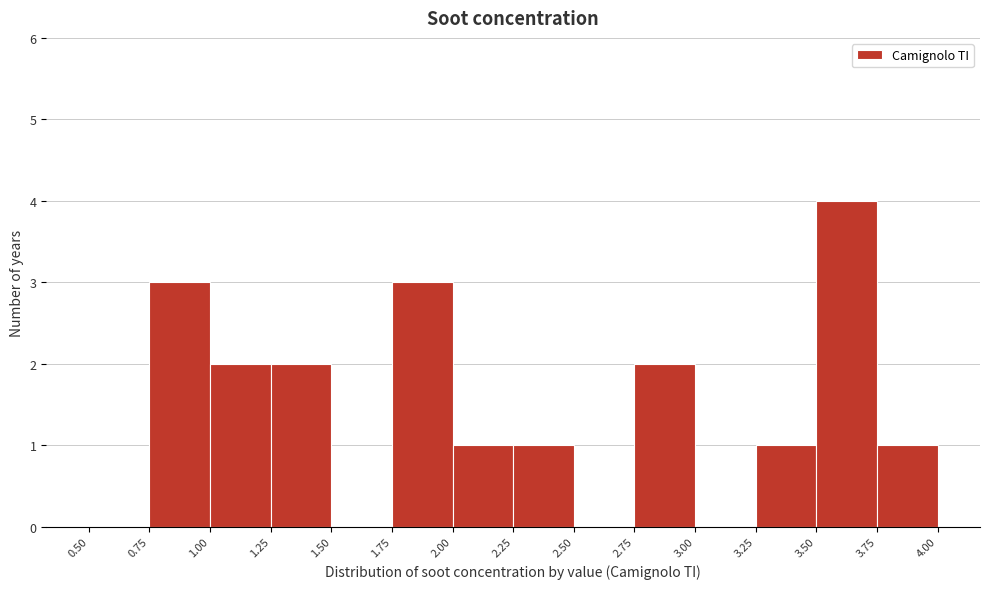

Over which range of the x-axis is the bar tallest?

3.50 to 3.75